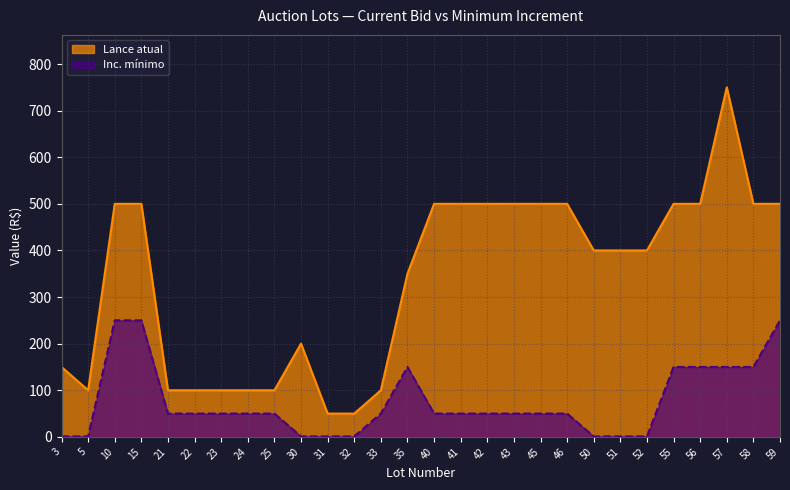

Does the chart have visible grid lines?

Yes